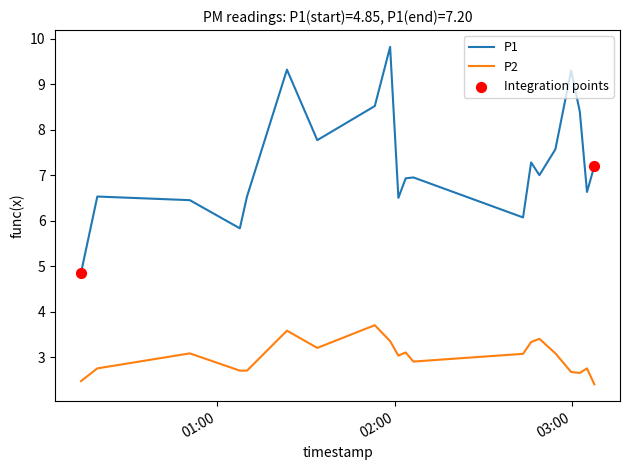

Which series has the largest total across all categories?

P1